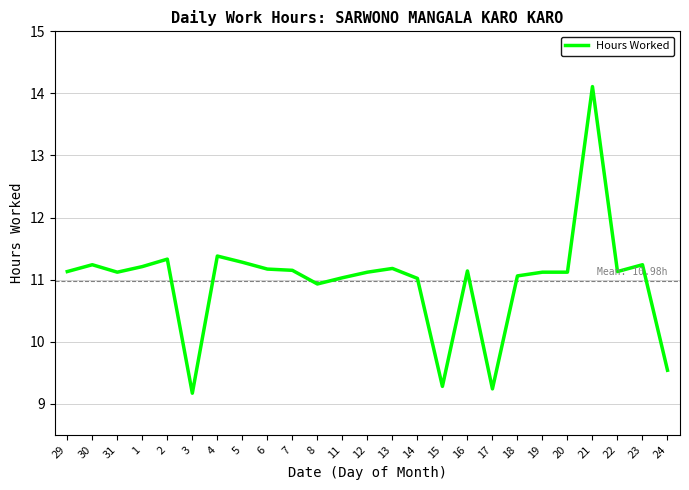

What is the sum of all values?

274.4